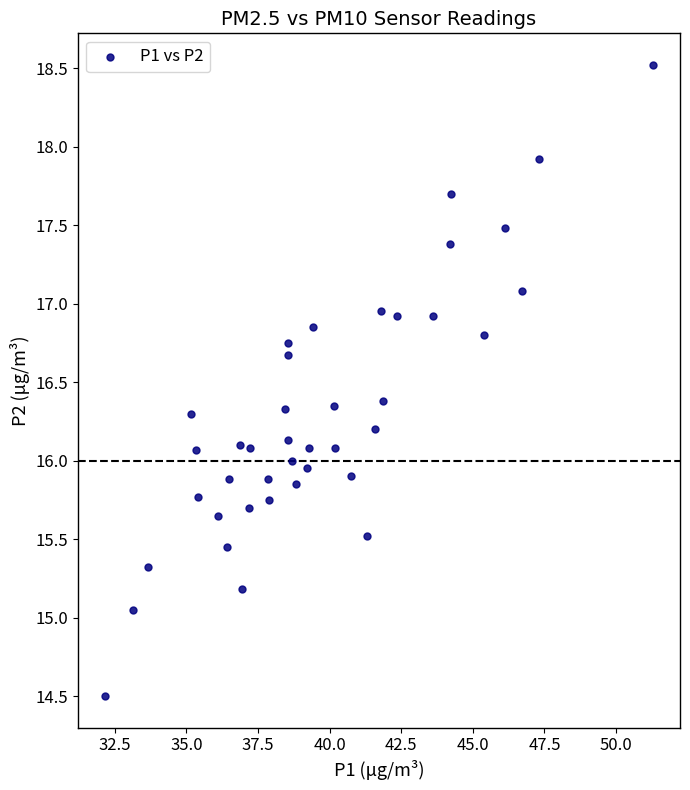

What is the range of Y values (max minus min)?

4.0